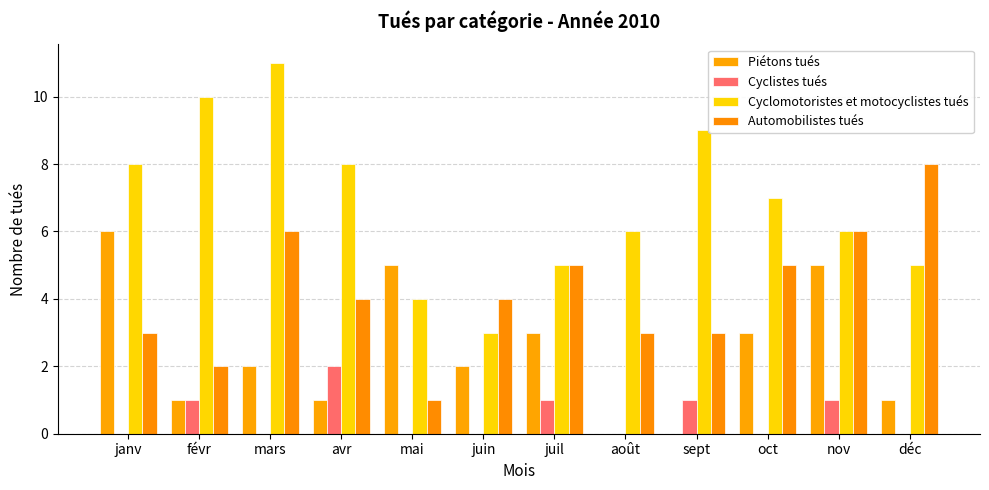

At which label is Cyclomotoristes et motocyclistes tués closest to 7?

oct